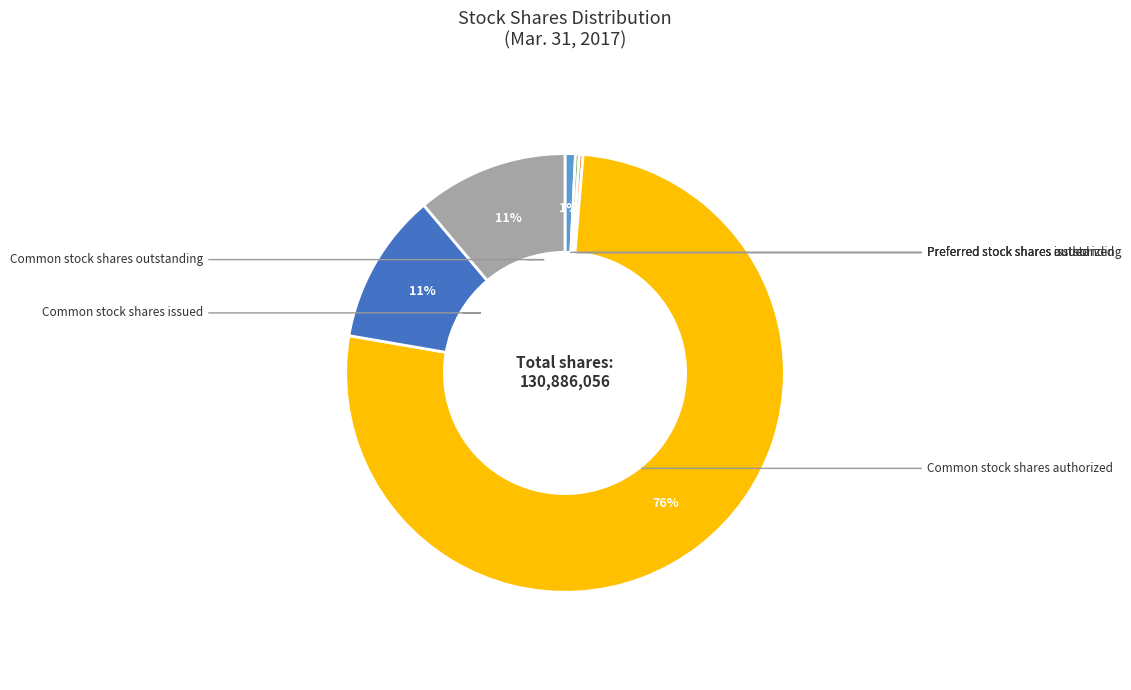

Count the number of slices in the pie.

6